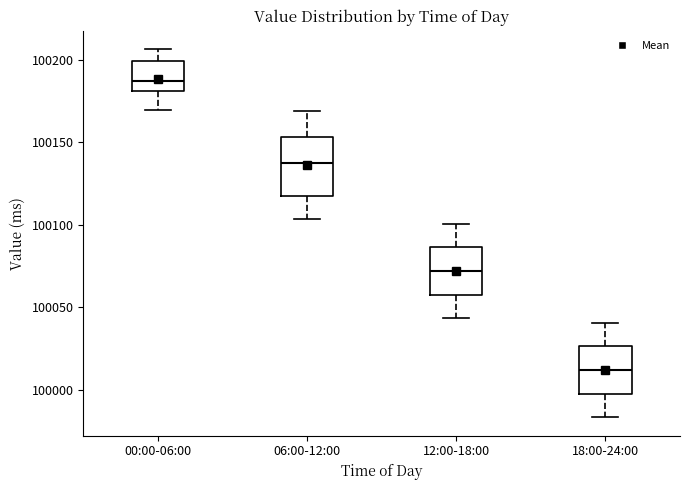

Comparing the boxes themselves (not the whiskers), which one is the tallest?

06:00-12:00